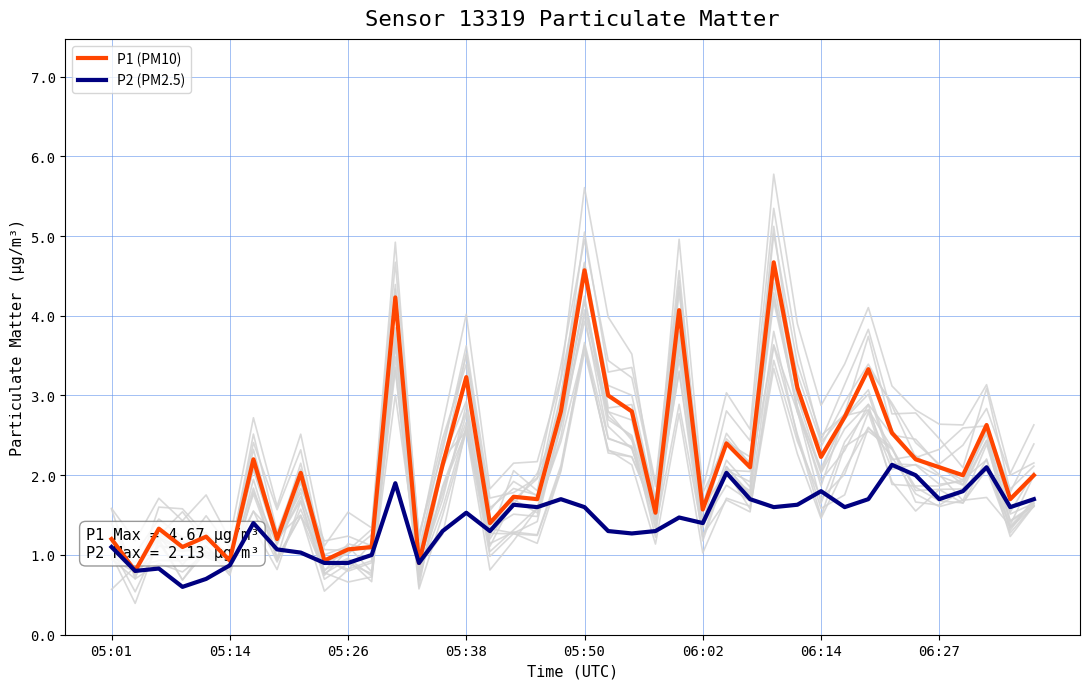

List the series in order of their peak value, highest first.

P1 (PM10), P2 (PM2.5)